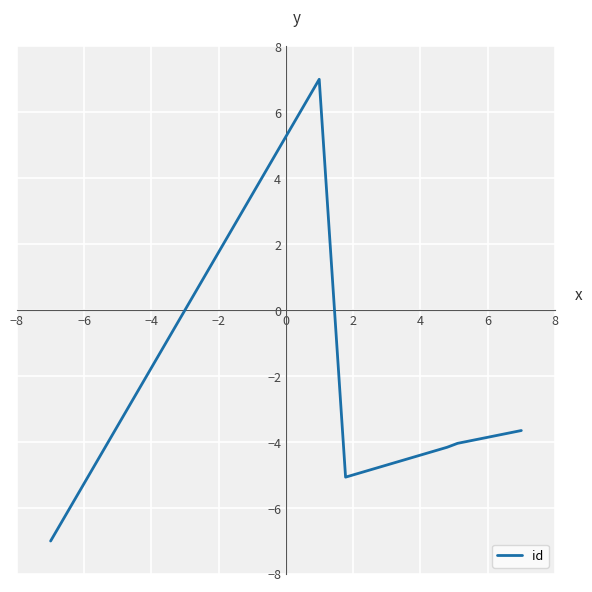

What is the smallest value displayed?

-7.0